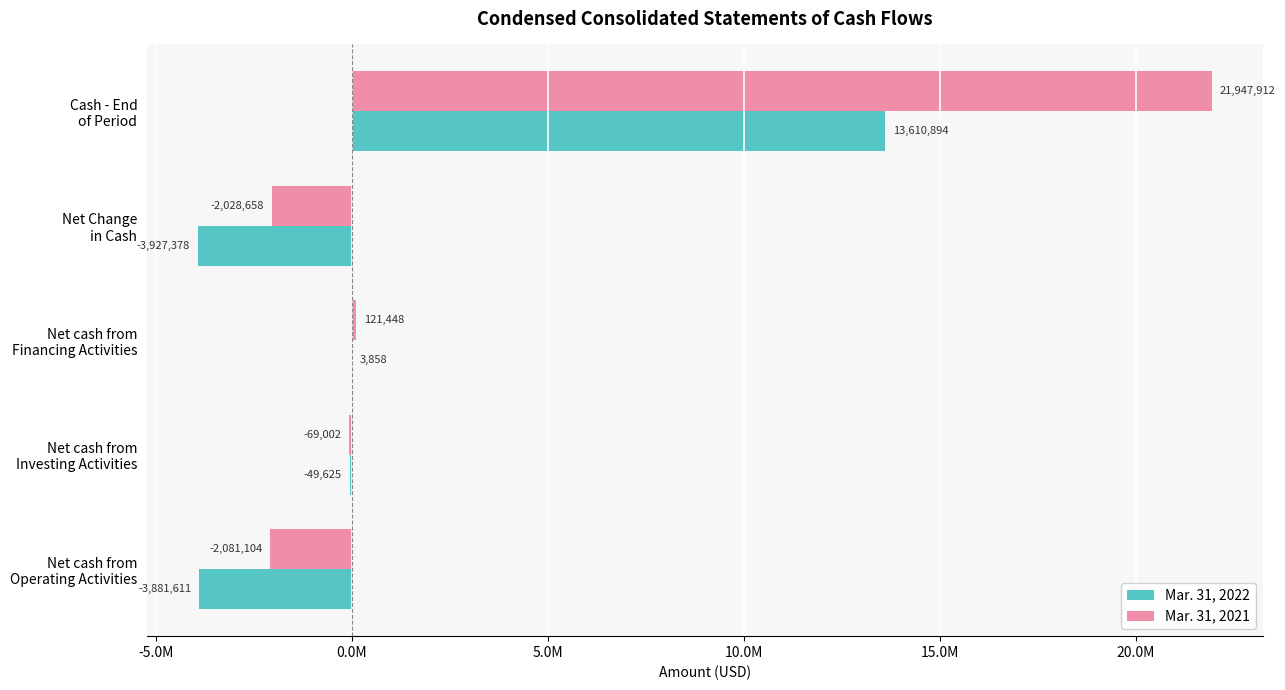

What is the average value of the Mar. 31, 2021 series?

3578119